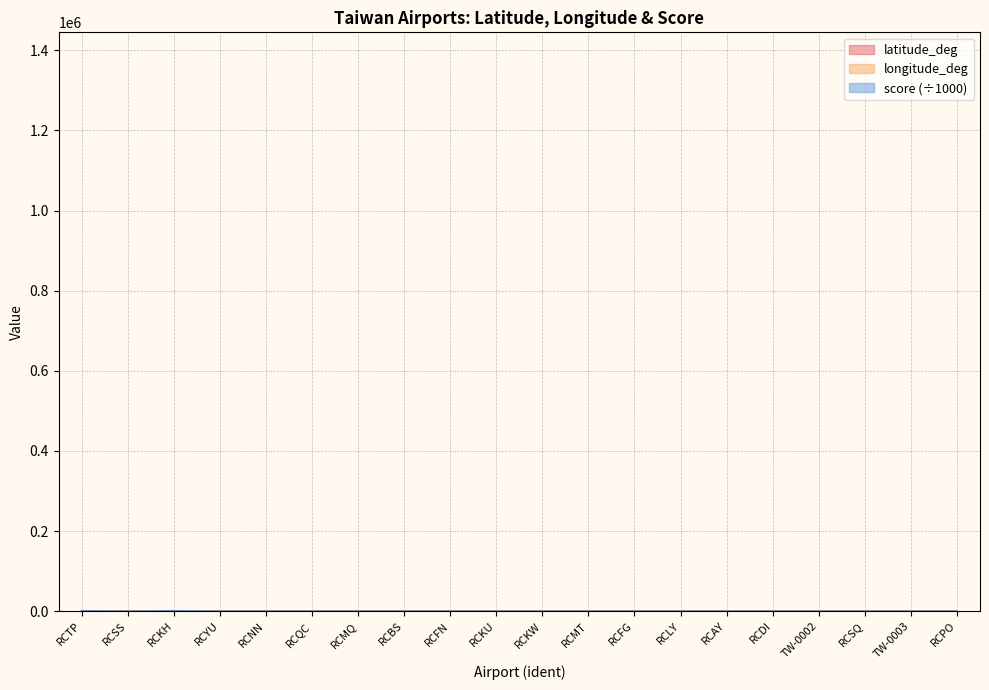

Reading right to left, extract all data points from this chart.

latitude_deg: RCPO=24.8	TW-0003=25.0	RCSQ=22.7	TW-0002=20.7	RCDI=24.9	RCAY=22.8	RCLY=22.0	RCFG=26.2	RCMT=26.2	RCKW=22.0	RCKU=23.5	RCFN=22.8	RCBS=24.4	RCMQ=24.3	RCQC=23.6	RCNN=23.0	RCYU=24.0	RCKH=22.6	RCSS=25.1	RCTP=25.1
longitude_deg: RCPO=120.9	TW-0003=121.2	RCSQ=120.5	TW-0002=116.7	RCDI=121.2	RCAY=120.3	RCLY=121.5	RCFG=120.0	RCMT=120.0	RCKW=120.7	RCKU=120.4	RCFN=121.1	RCBS=118.4	RCMQ=120.6	RCQC=119.6	RCNN=120.2	RCYU=121.6	RCKH=120.3	RCSS=121.6	RCTP=121.2
score: RCPO=0.2	TW-0003=0.3	RCSQ=0.8	TW-0002=0.1	RCDI=0.2	RCAY=0.2	RCLY=0.5	RCFG=0.5	RCMT=0.5	RCKW=0.8	RCKU=0.8	RCFN=0.8	RCBS=0.8	RCMQ=0.5	RCQC=0.8	RCNN=0.8	RCYU=0.8	RCKH=1013.2	RCSS=0.8	RCTP=1018.7